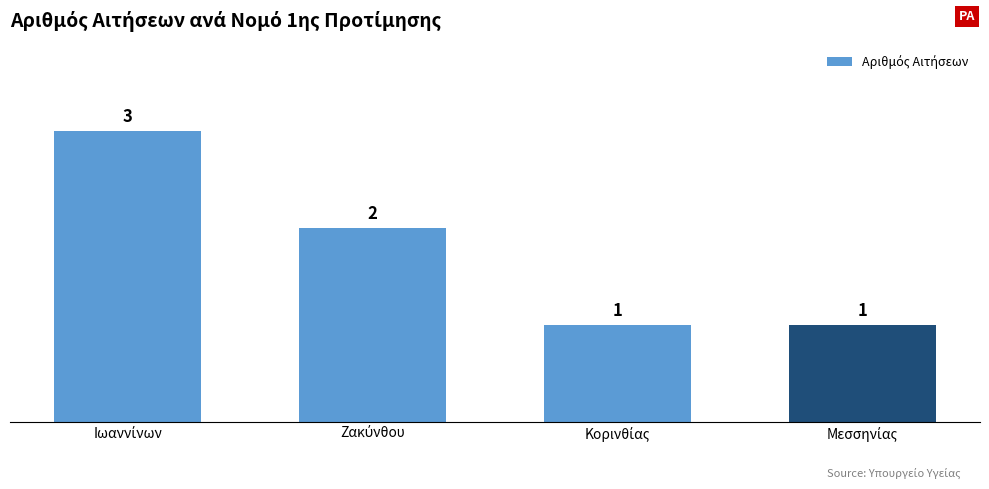

What is the sum of all values?

7